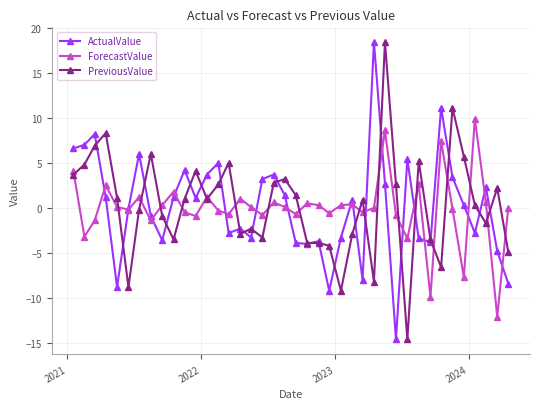

At how many categories does at least one series exceed -3?

39